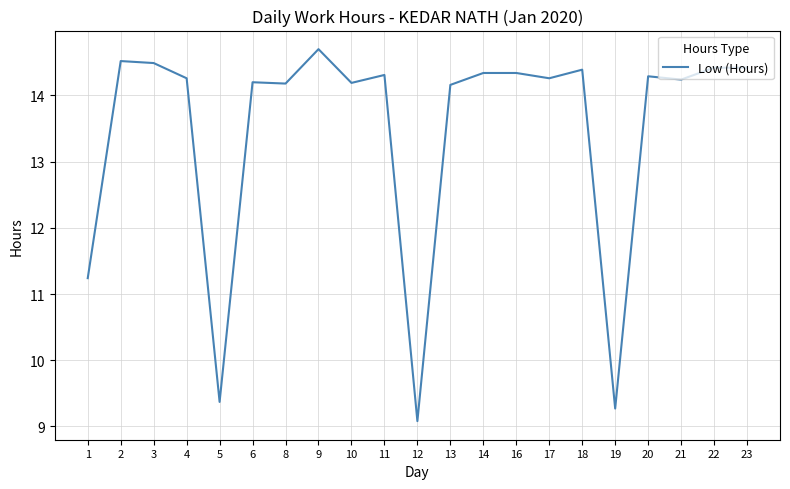

What is the change in value from 10 to 22?

+0.2